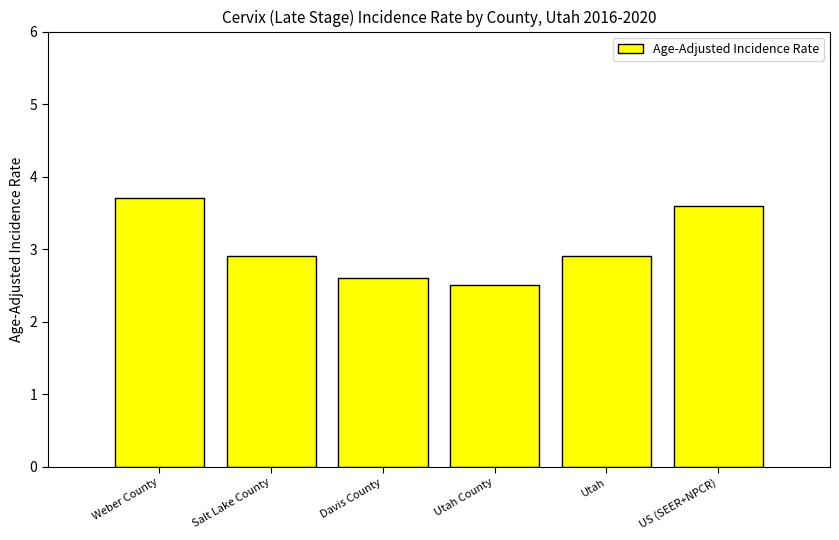

What is the change in value from Weber County to US (SEER+NPCR)?

-0.1